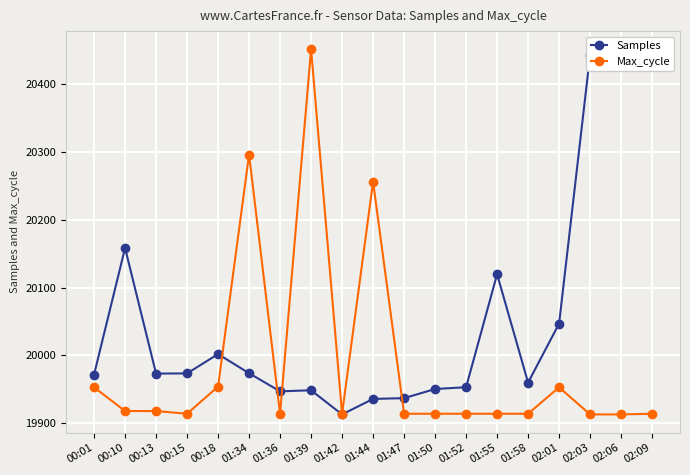

How many data points in Samples are above 19973?

10